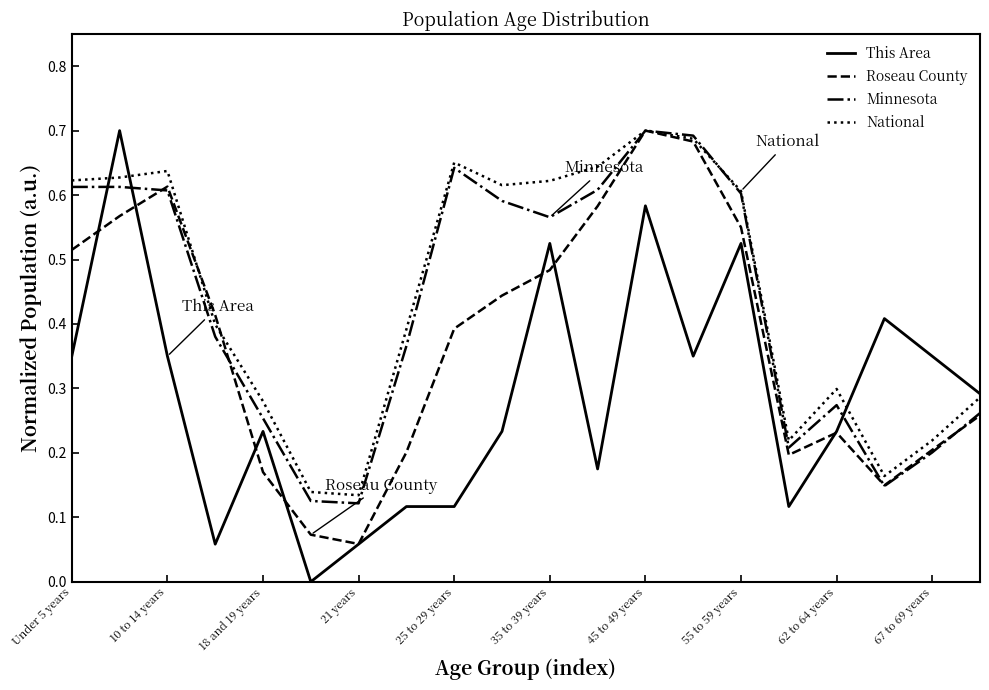

Which series has the widest spread of values?

This Area